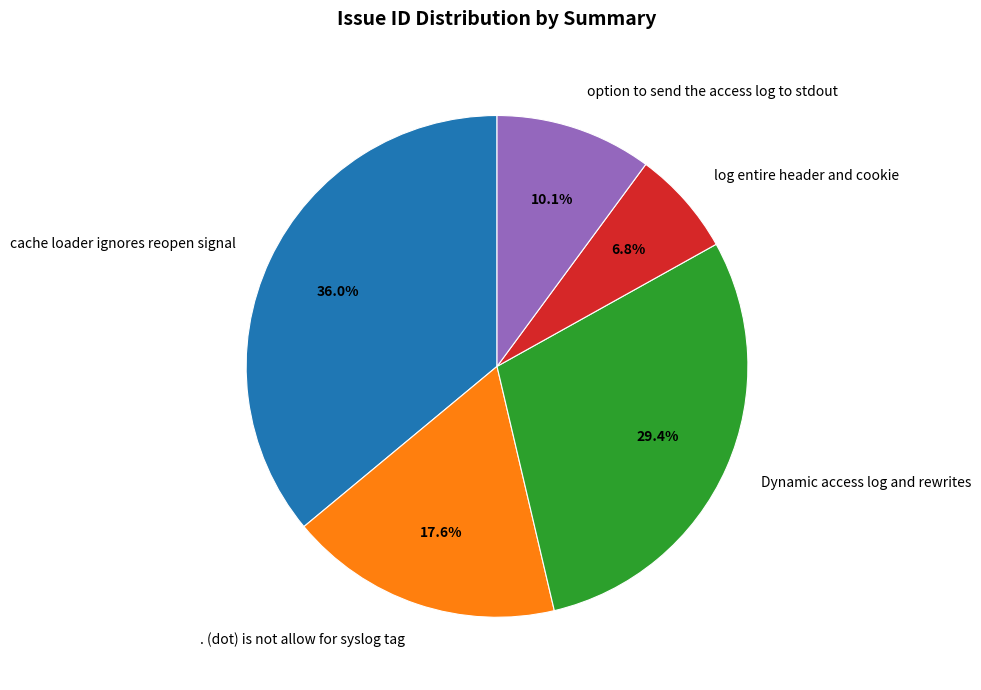

What percentage do cache loader ignores reopen signal and log entire header and cookie together represent?

42.8%